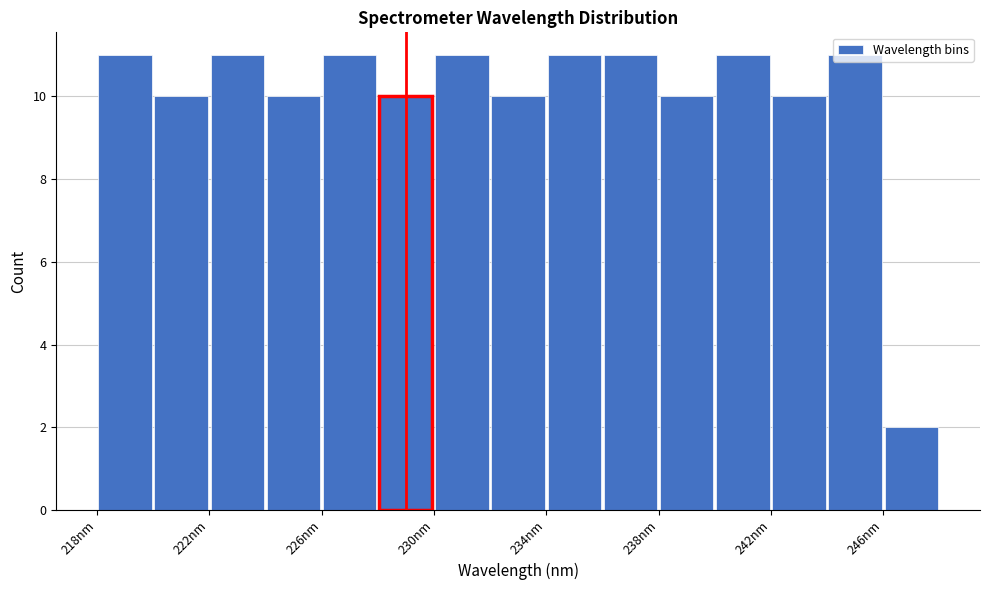

What is the height of the bar covering 234 to 236 on the x-axis? Neither the bar edges nor the heights are printed on the chart, so give them approximately, as read against the axes.

11